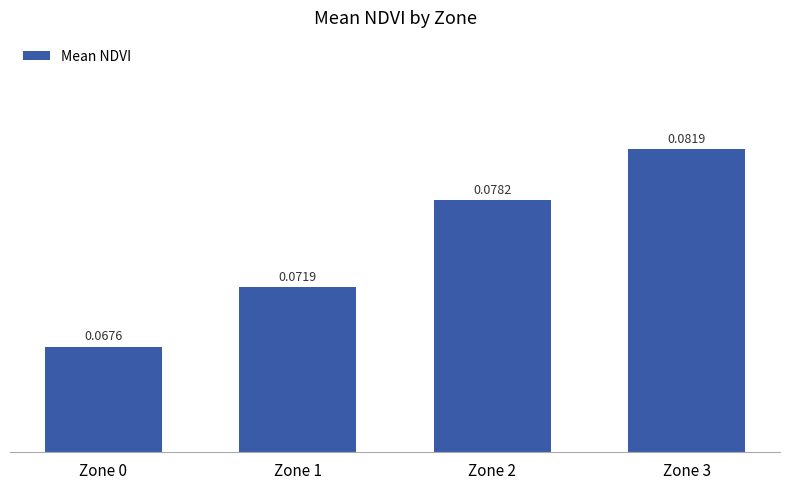

Are the bars horizontal?

No